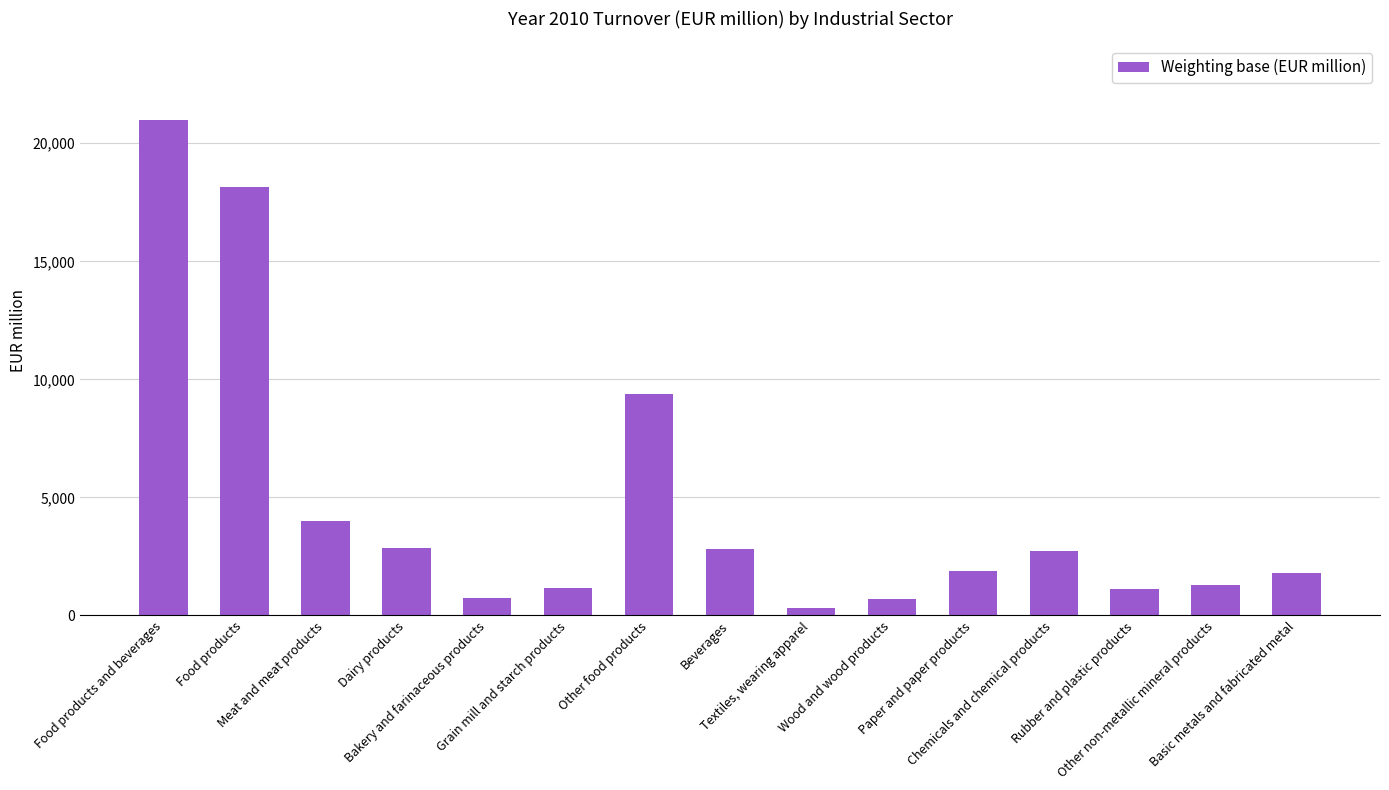

What is the greatest value displayed?

20992.2